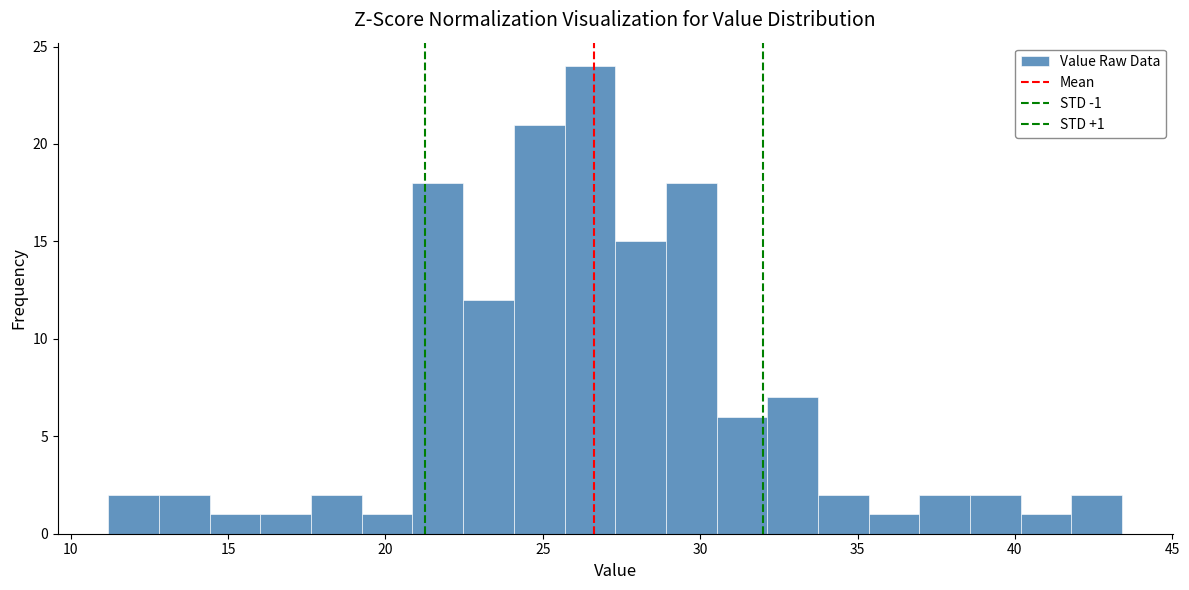

Around what value on the x-axis is the tallest bar? Give the approximate position of its centre, as read against the axis.

26.5